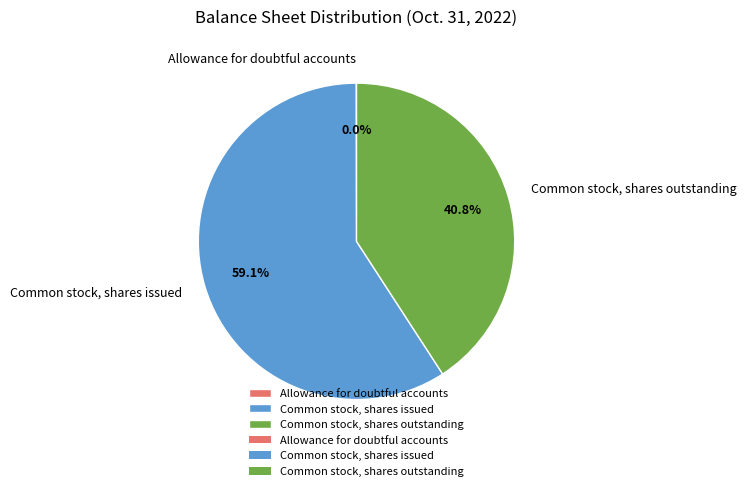

Does Common stock, shares issued represent more than half of the total?

Yes